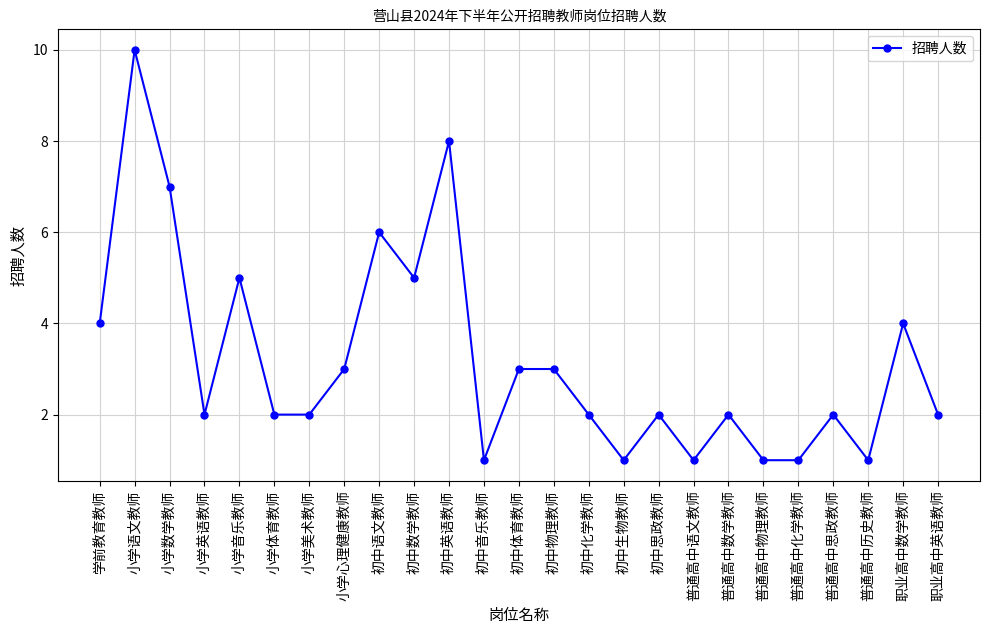

What is the difference between the second highest and minimum values?

7